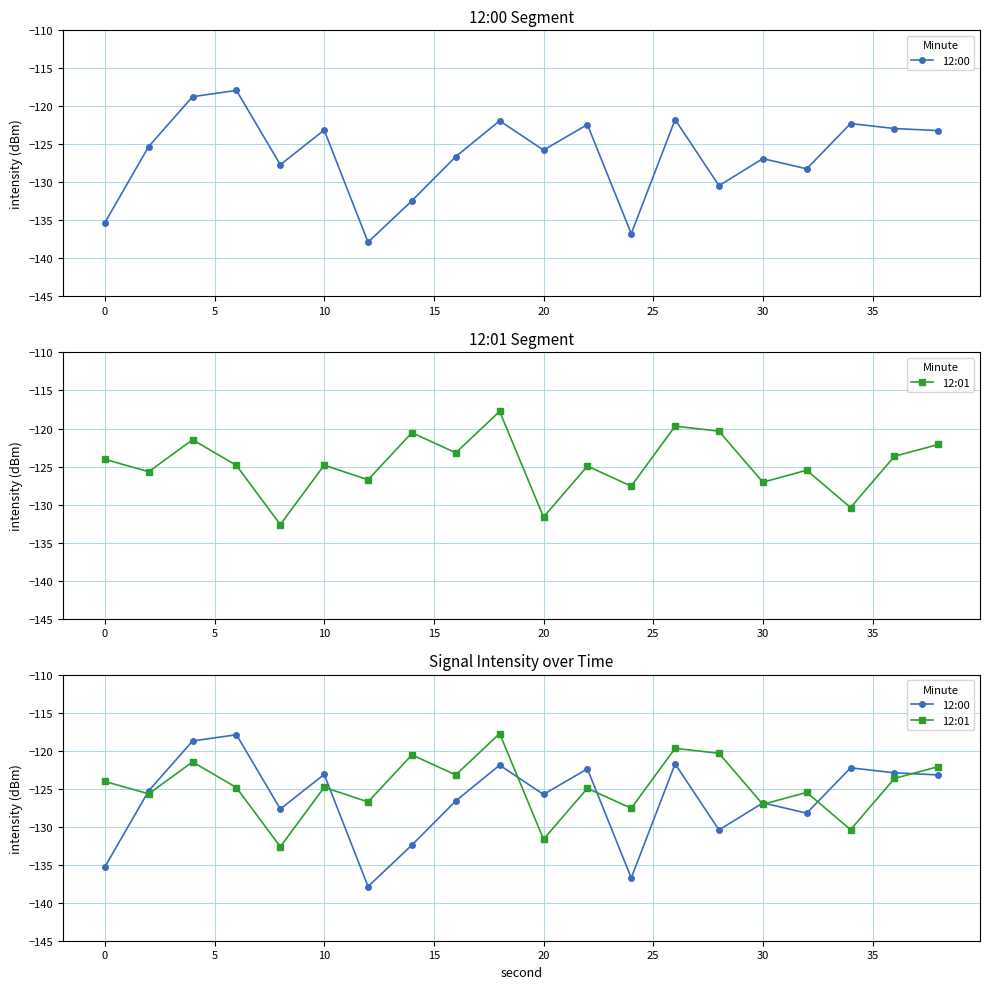

Which series has the widest spread of values?

12:00